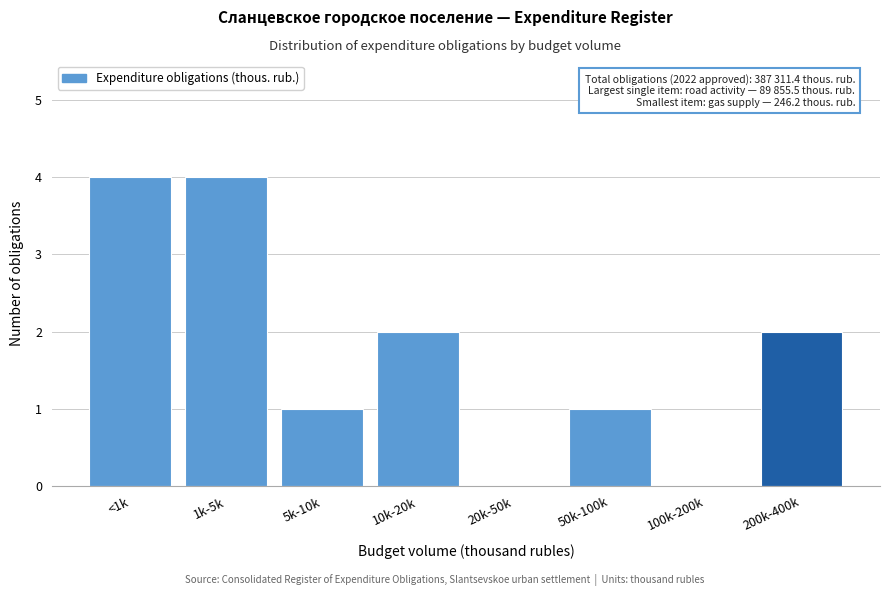

Reading right to left, list all the values displayed in this chart.

200k-400k=2	100k-200k=0	50k-100k=1	20k-50k=0	10k-20k=2	5k-10k=1	1k-5k=4	<1k=4